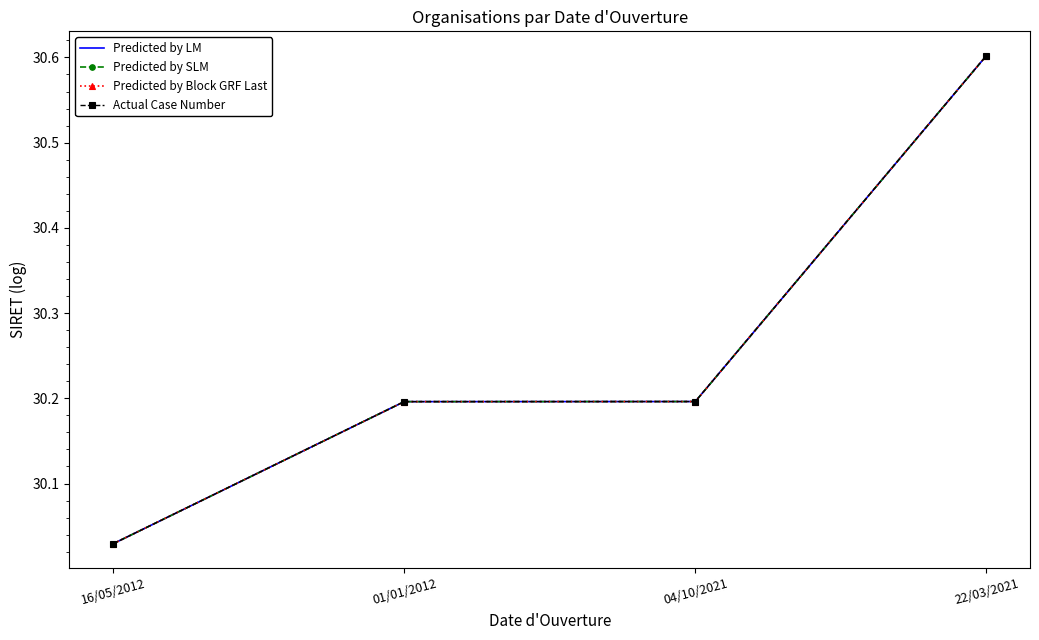

What position from the left is 04/10/2021?

3